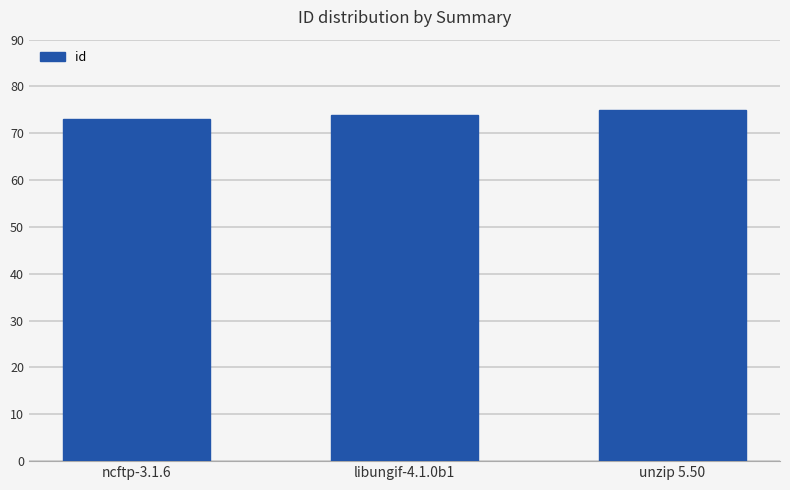

Reading right to left, what are all the values shown in this chart?

unzip 5.50=75	libungif-4.1.0b1=74	ncftp-3.1.6=73